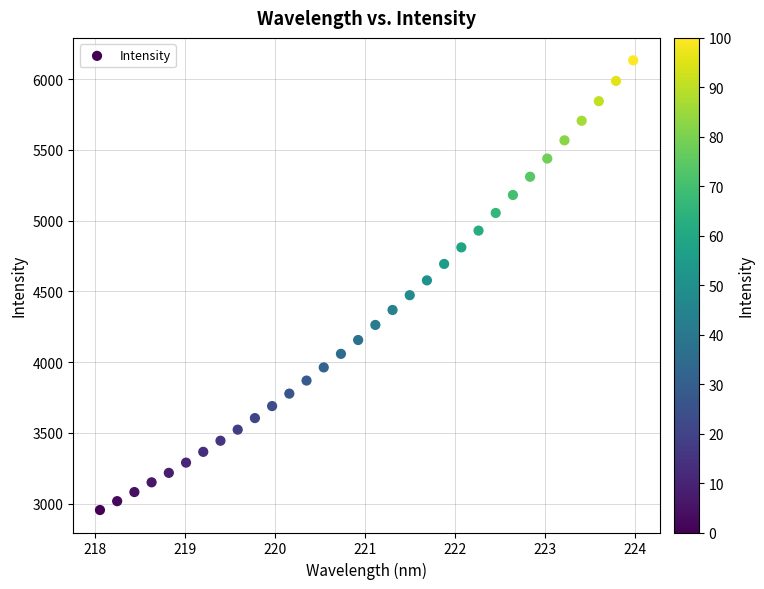

What is the range of Y values (max minus min)?

3176.4